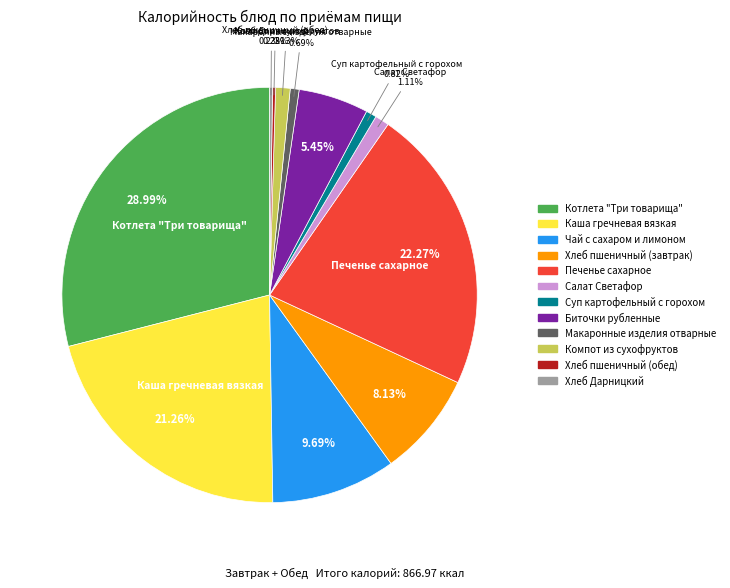

Combined, do Каша гречневая вязкая and Салат Светафор account for over 50%?

No